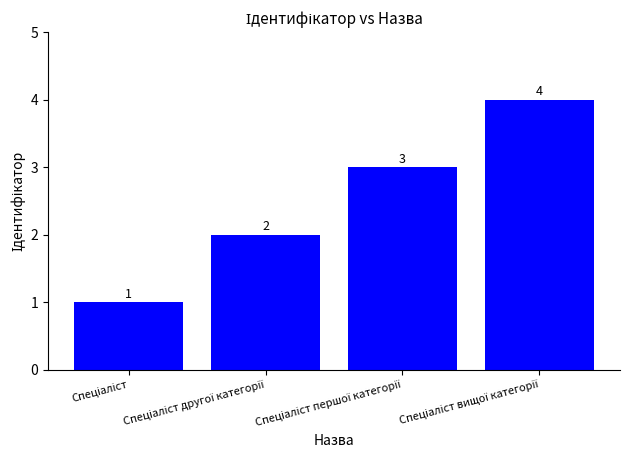

How many bars are there in total?

4